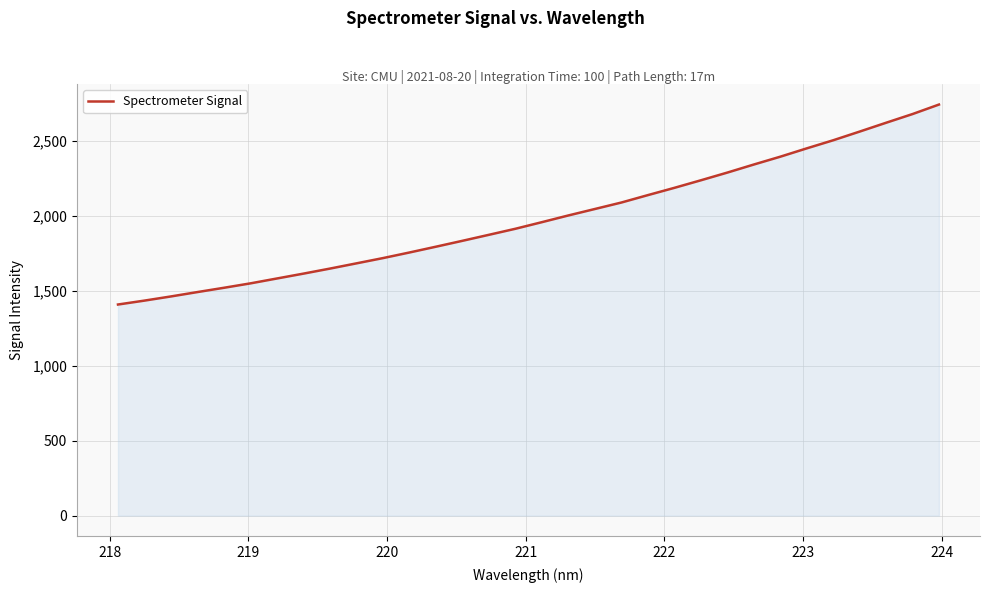

True or false: the data has more than 0 interior local peaks.

False